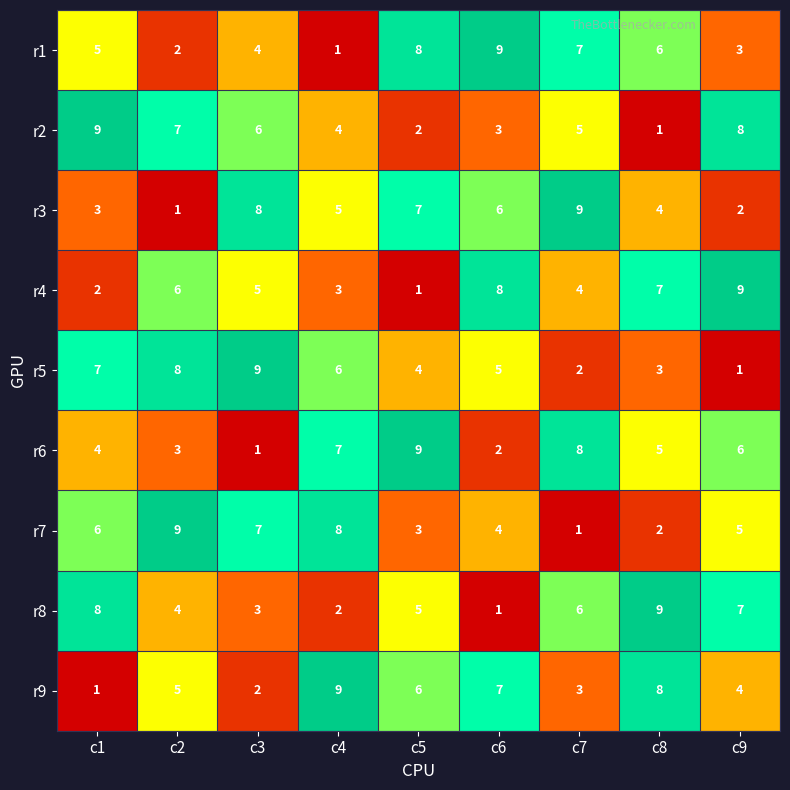

What is the spread (max minus min) of values at c3?

8